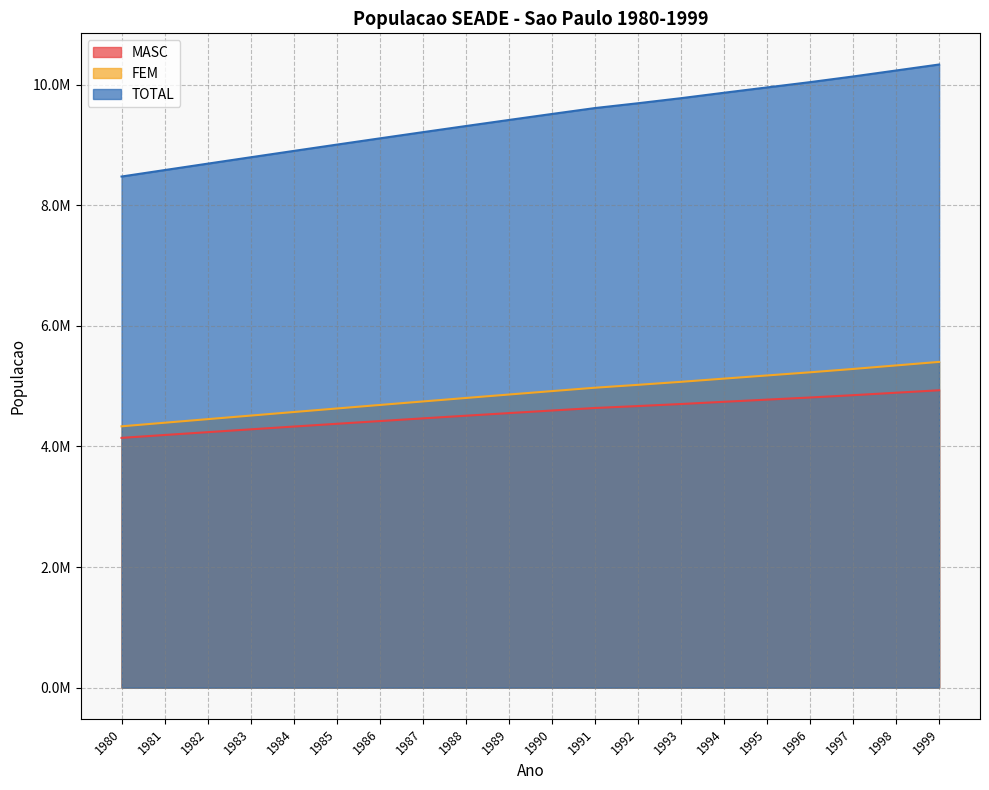

The FEM series shows 4973447 at 1991. True or false?

True